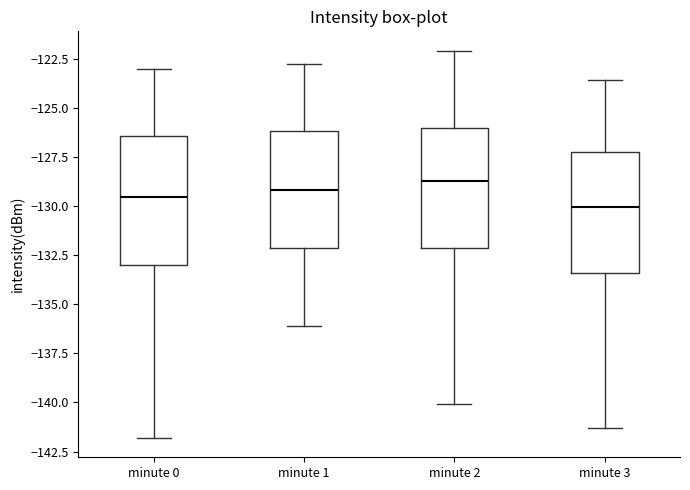

Reading left to right, read every box against the y-axis: the position of its median line, the range the box covers, and the ends of its whiskers. The values are not printed on the chart, so give them approximately, as read against the axis.

minute 0: median -129.5, box -133.0 to -126.5, whiskers -142.0 to -123.0
minute 1: median -129.0, box -132.0 to -126.0, whiskers -136.0 to -123.0
minute 2: median -128.5, box -132.0 to -126.0, whiskers -140.0 to -122.0
minute 3: median -130.0, box -133.5 to -127.5, whiskers -141.5 to -123.5